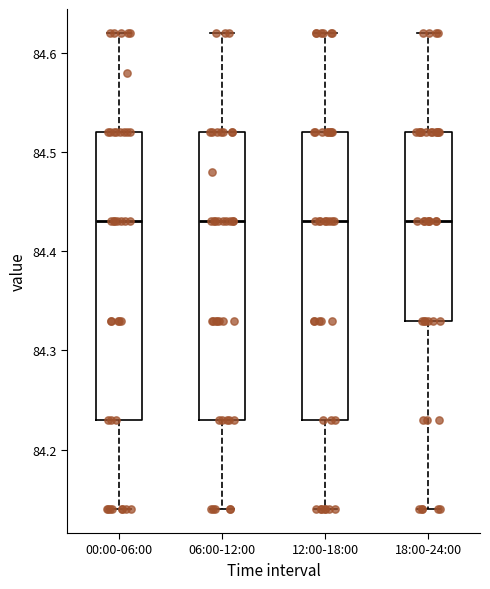

Where does the median line of the box for 06:00-12:00 sit on the y-axis? The values are not printed on the chart, so give them approximately, as read against the axis.

84.43